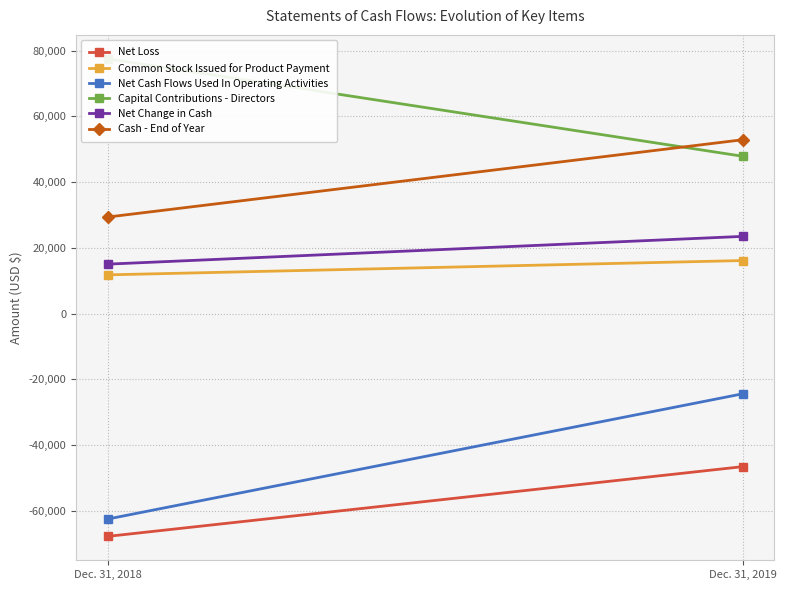

The Net Cash Flows Used In Operating Activities series shows -42856 at Dec. 31, 2019. True or false?

False